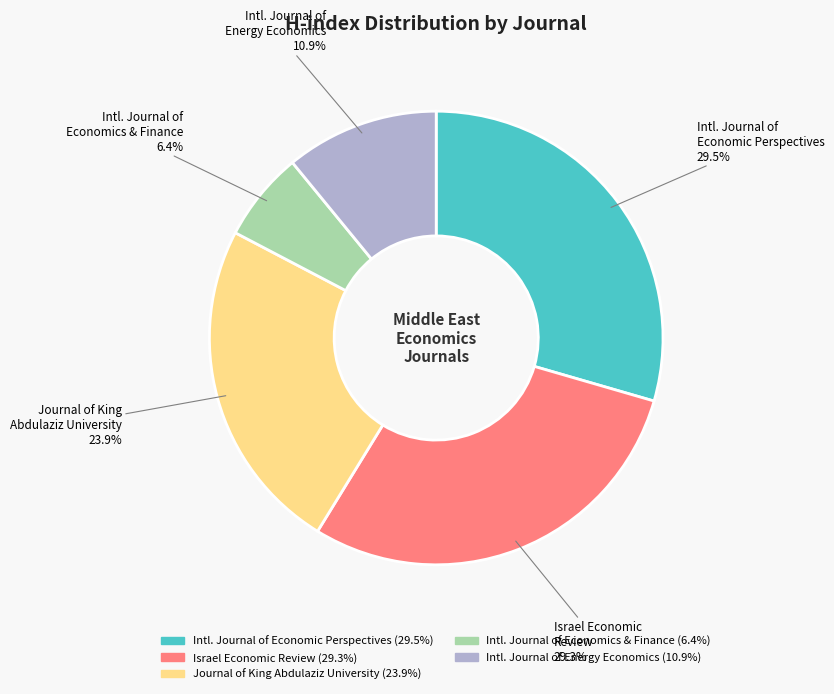

How many segments does this pie chart have?

5